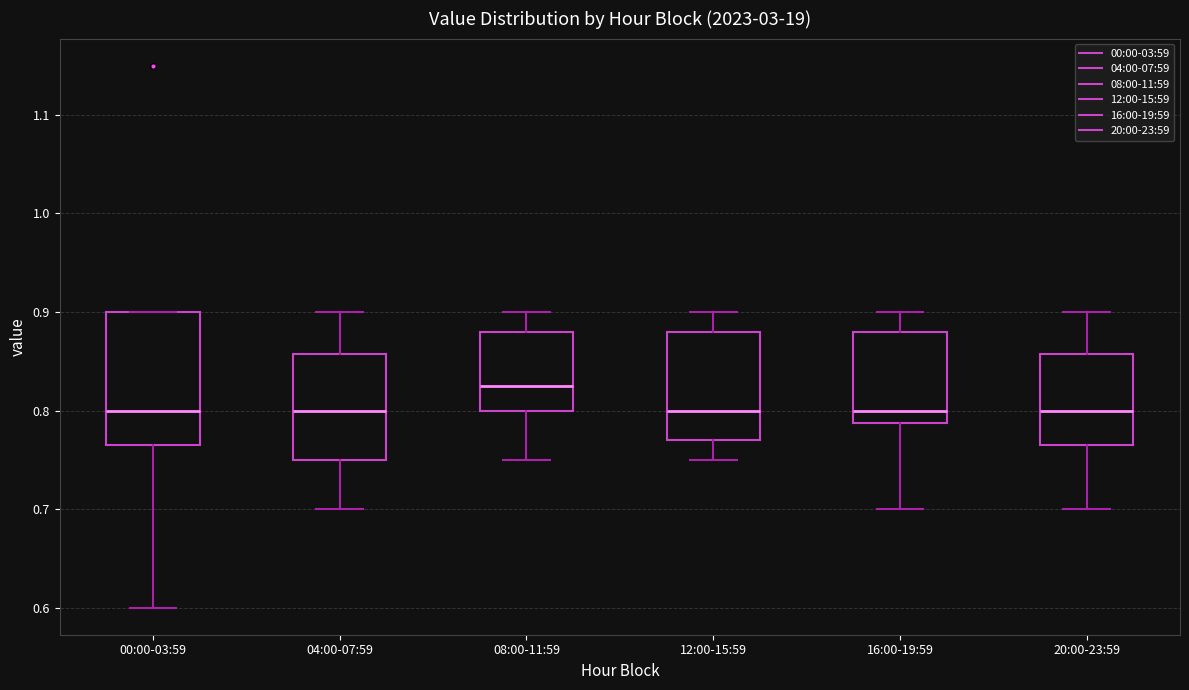

Which box is the tallest, from its lower edge to its upper edge?

00:00-03:59